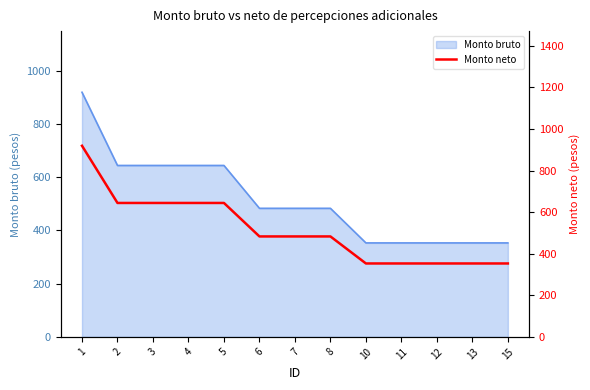

Reading left to right, list all the values displayed in this chart.

919	644	644	644	644	483	483	483	353	353	353	353	353